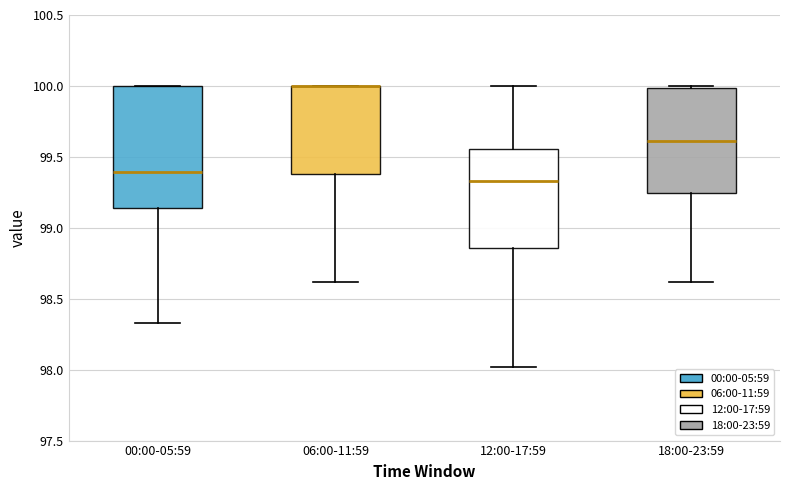

Which box is the tallest, from its lower edge to its upper edge?

00:00-05:59